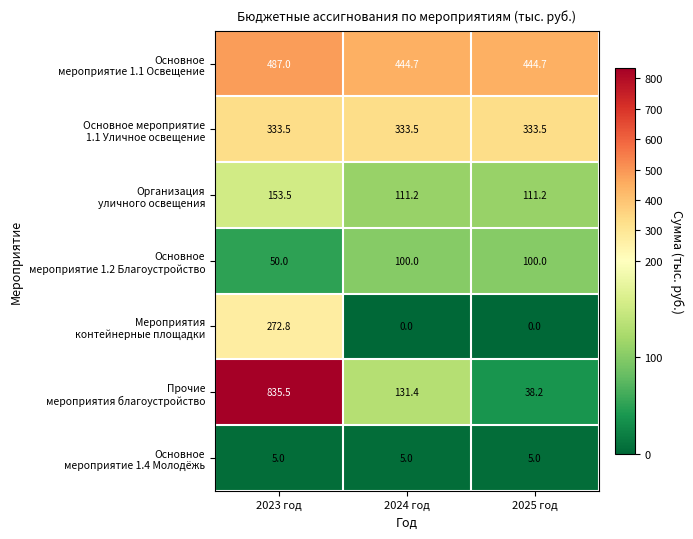

What is the total value across all series at 2023 год?

2137.3